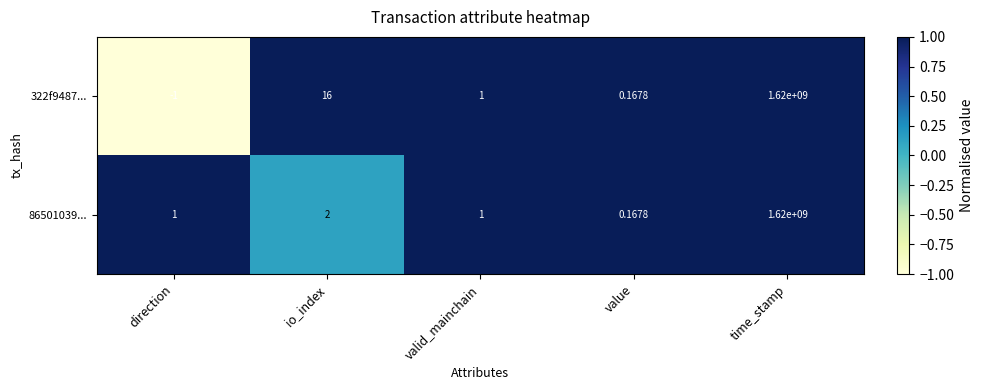

Which category has the highest value across all series?

time_stamp